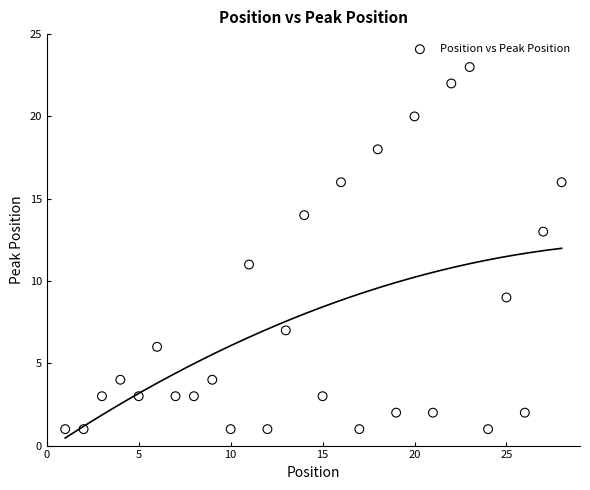

What is the range of X values (max minus min)?

27